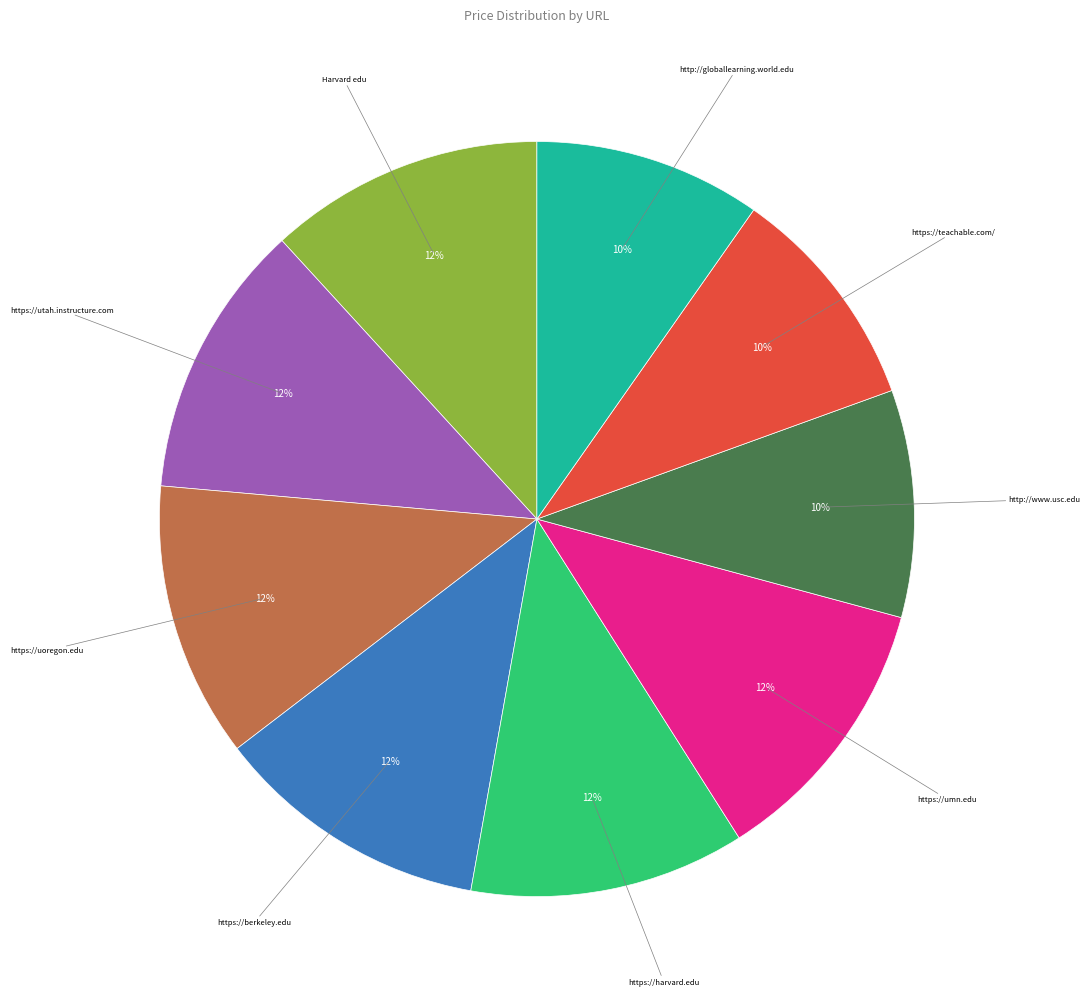

To the nearest percent, what is the difference between the largest and smallest slice percentages?

2%